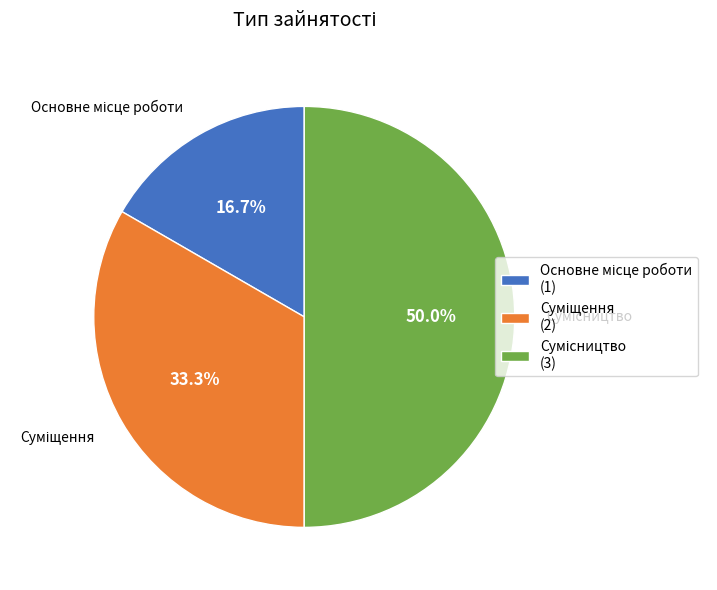

How many slices are in this pie chart?

3